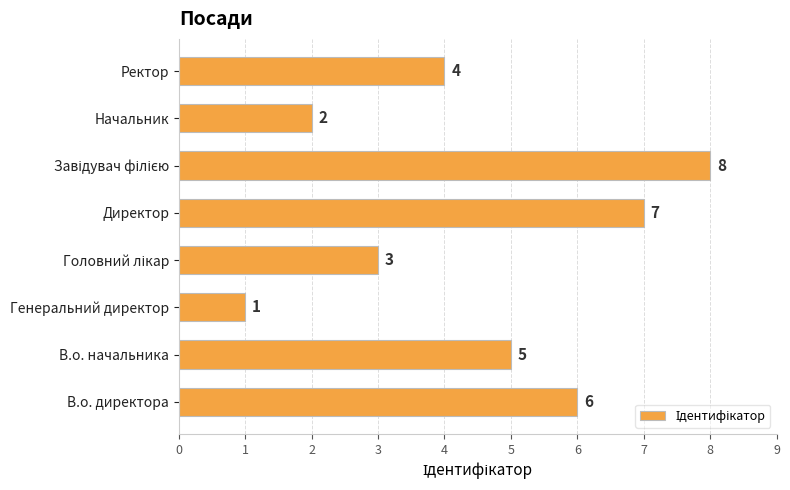

The chart shows a value of 3 at Директор. True or false?

False